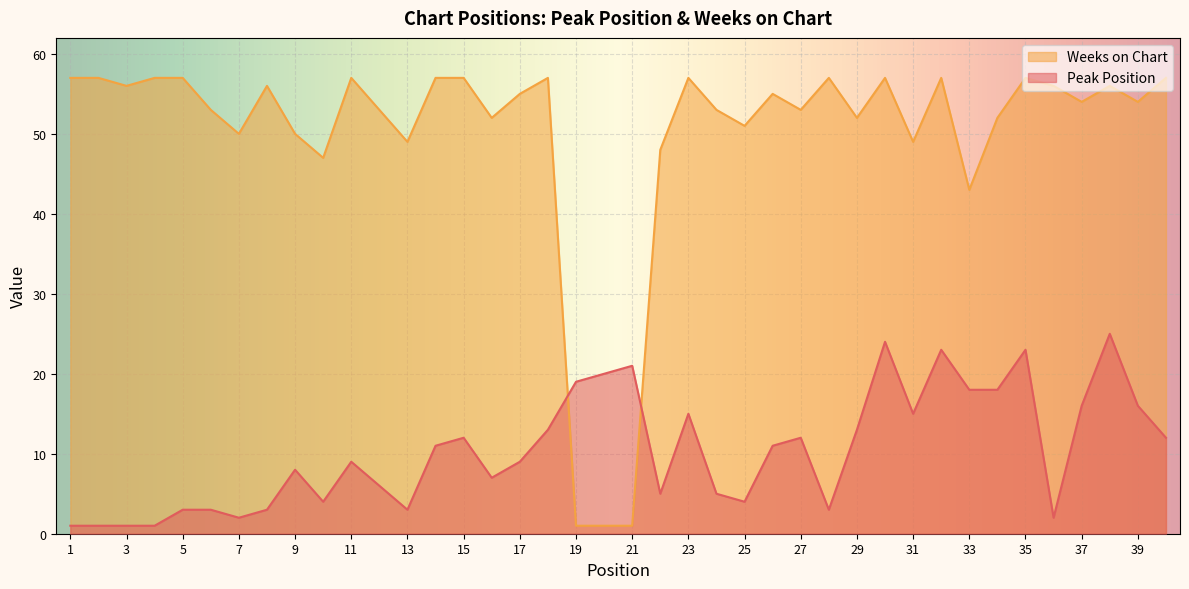

Between 26 and 22, which is larger?

26